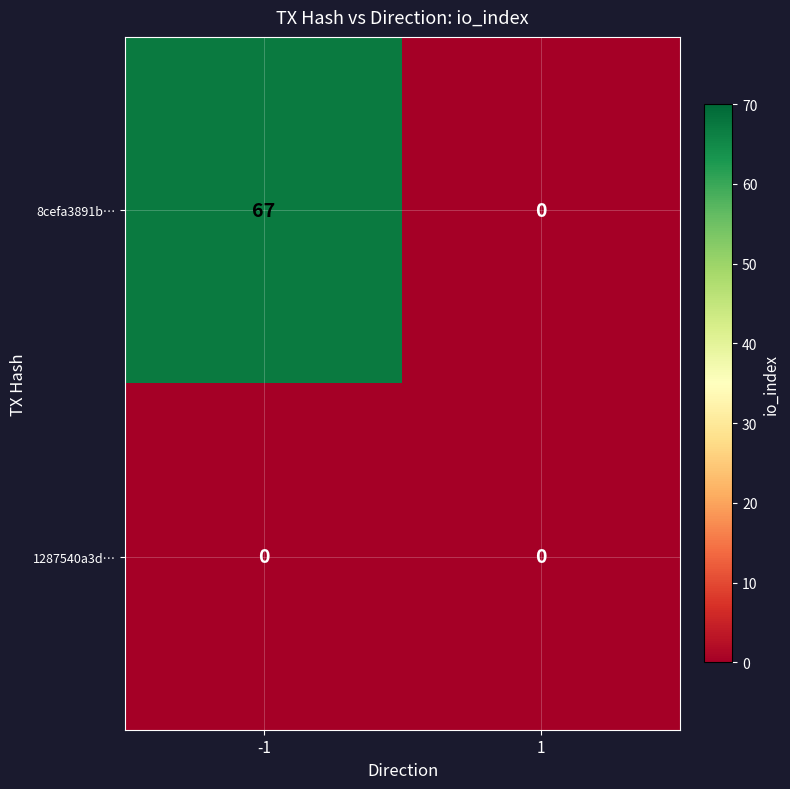

At how many categories does at least one series exceed 25?

1